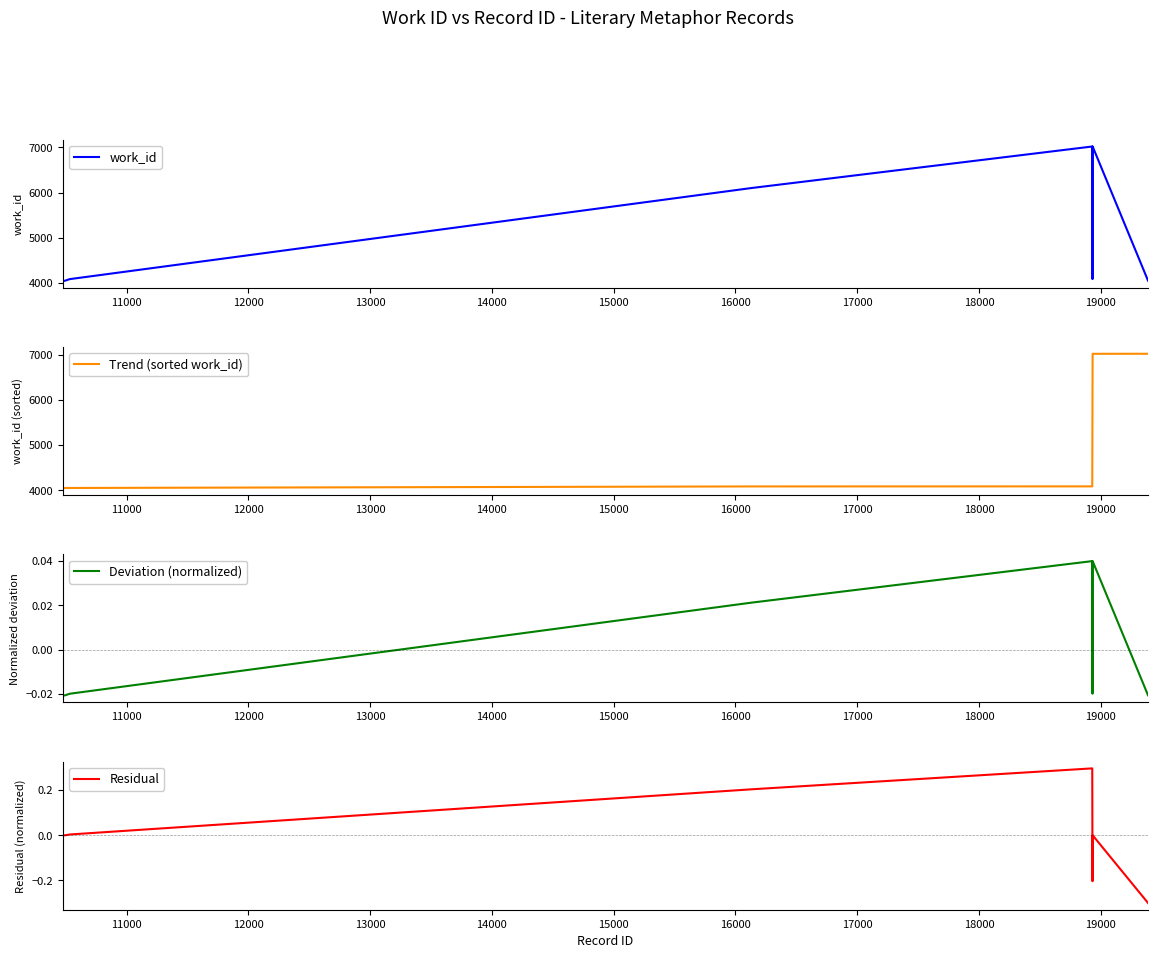

True or false: Trend (sorted work_id) and Deviation (normalized) intersect in this chart.

False